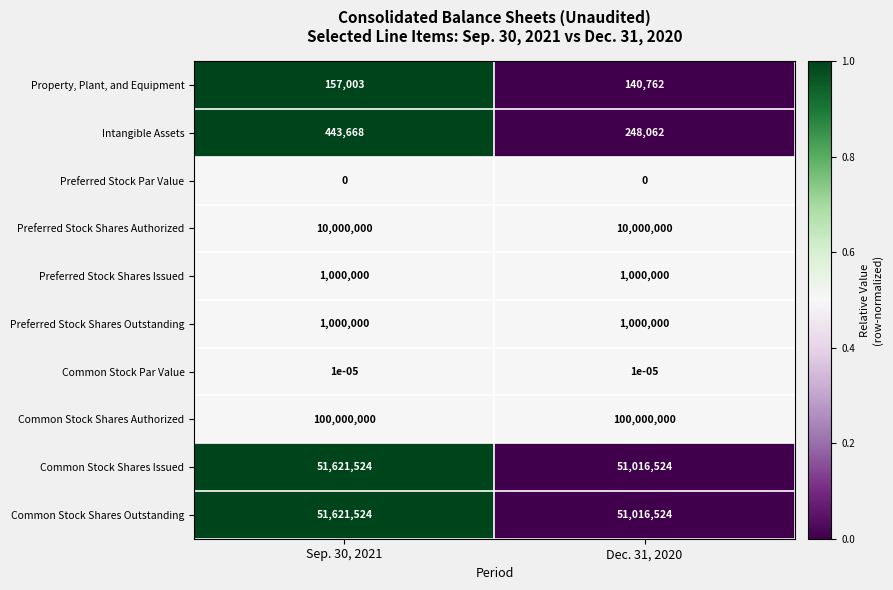

True or false: Intangible Assets has a value of 248062.0 at Dec. 31, 2020.

True